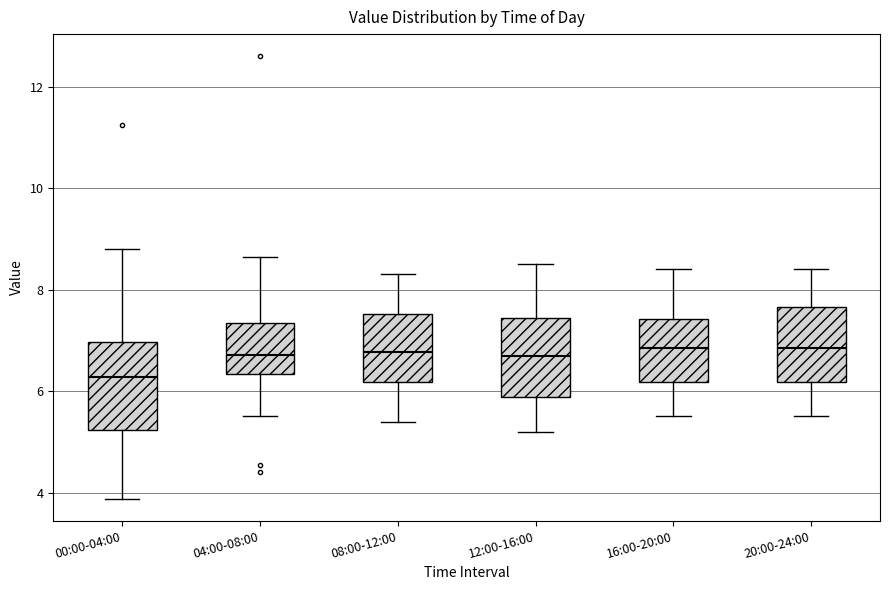

Which box's median line is the lowest?

00:00-04:00